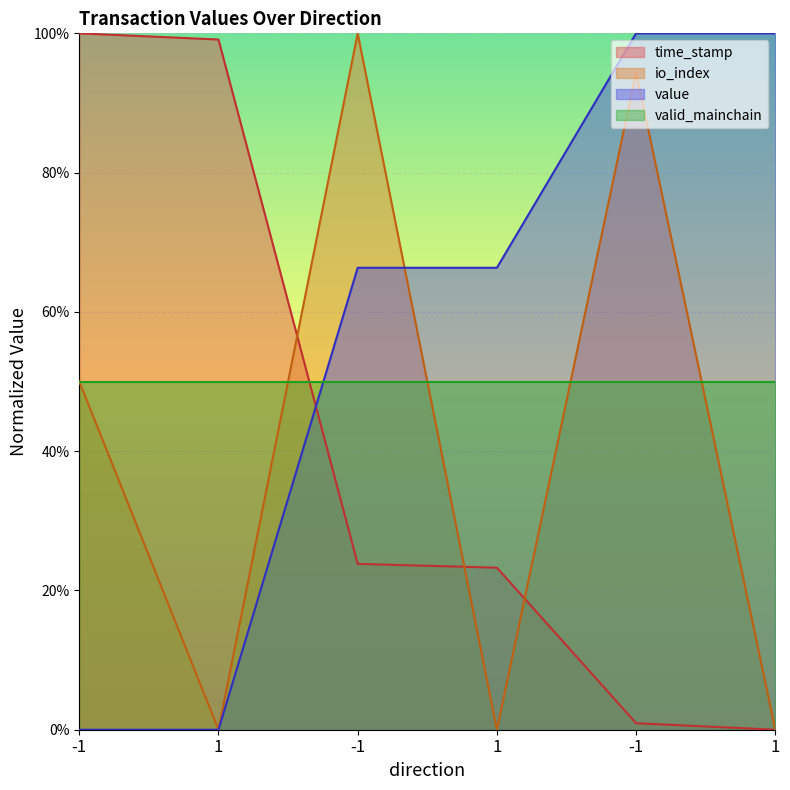

What is the average value of the io_index series?

40.7